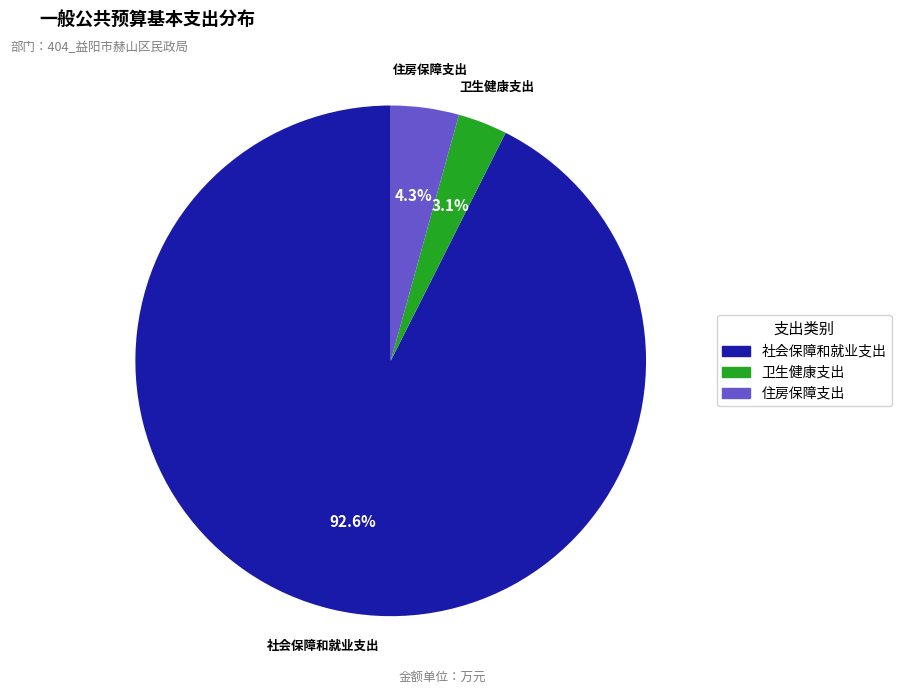

Is 社会保障和就业支出 the majority of the pie?

Yes